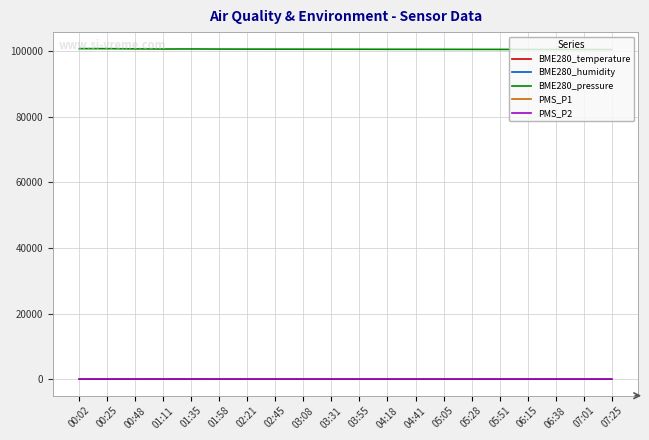

What is the minimum value for PMS_P2?

12.0